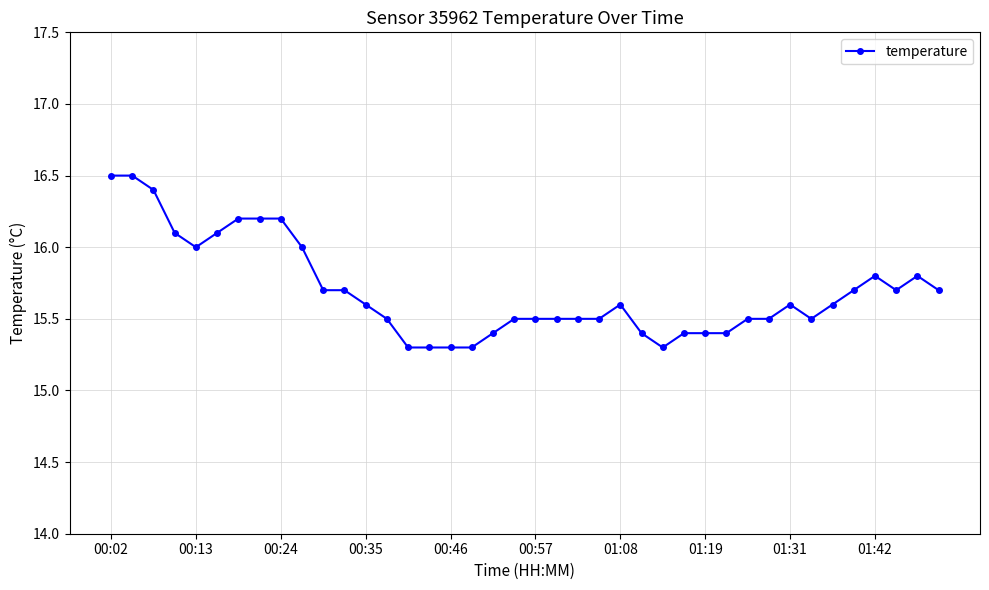

What is the sum of all values?

627.7